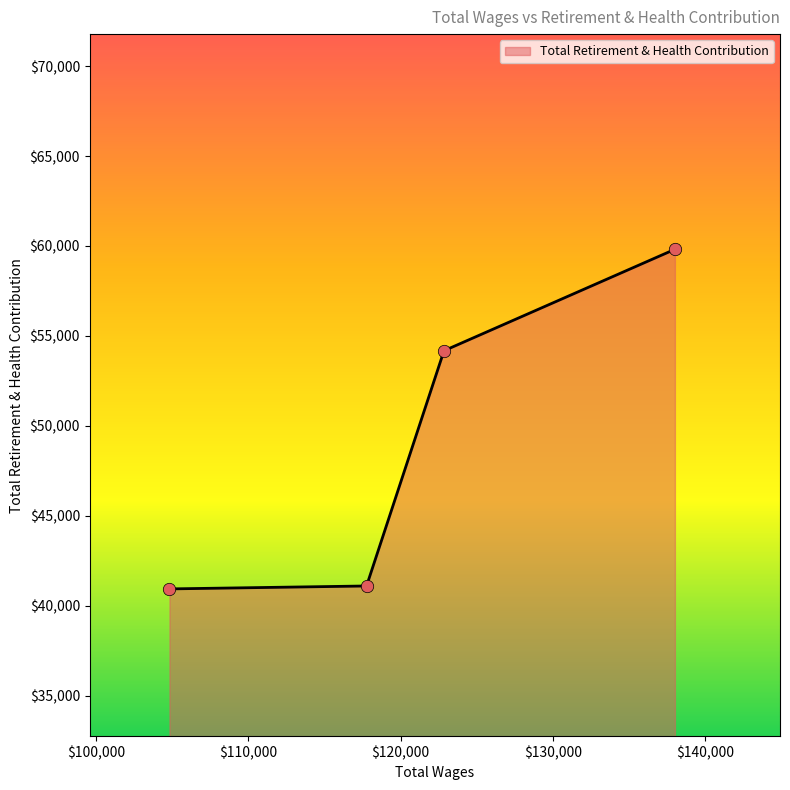

Approximately how many times larger is the value at 104820.0 compared to 117760.0?

1.0